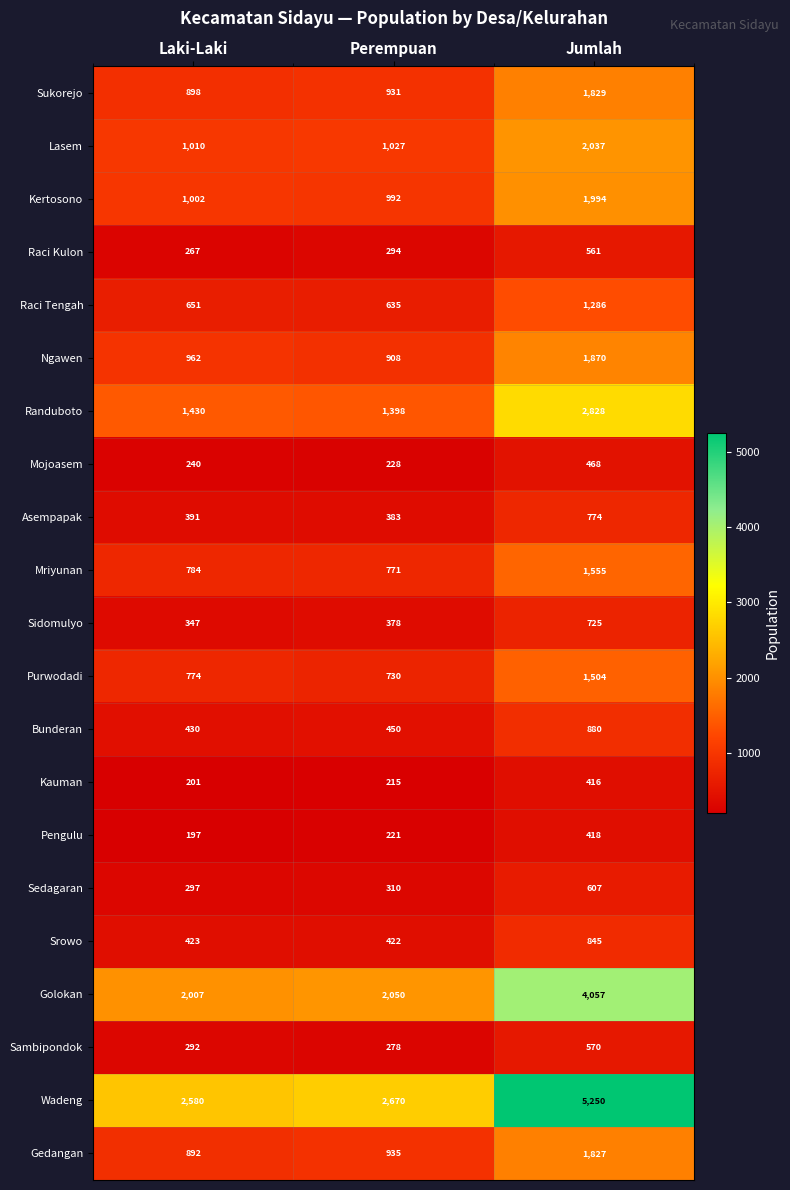

What is the difference between the Raci Tengah values at Perempuan and Laki-Laki?

16